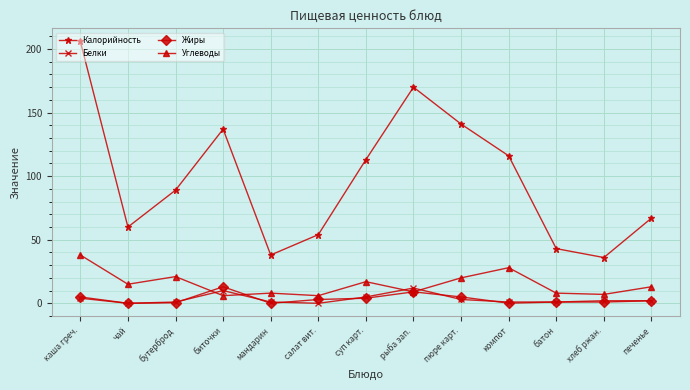

Is the value of Углеводы at печенье greater than the value of Жиры at каша греч.?

Yes